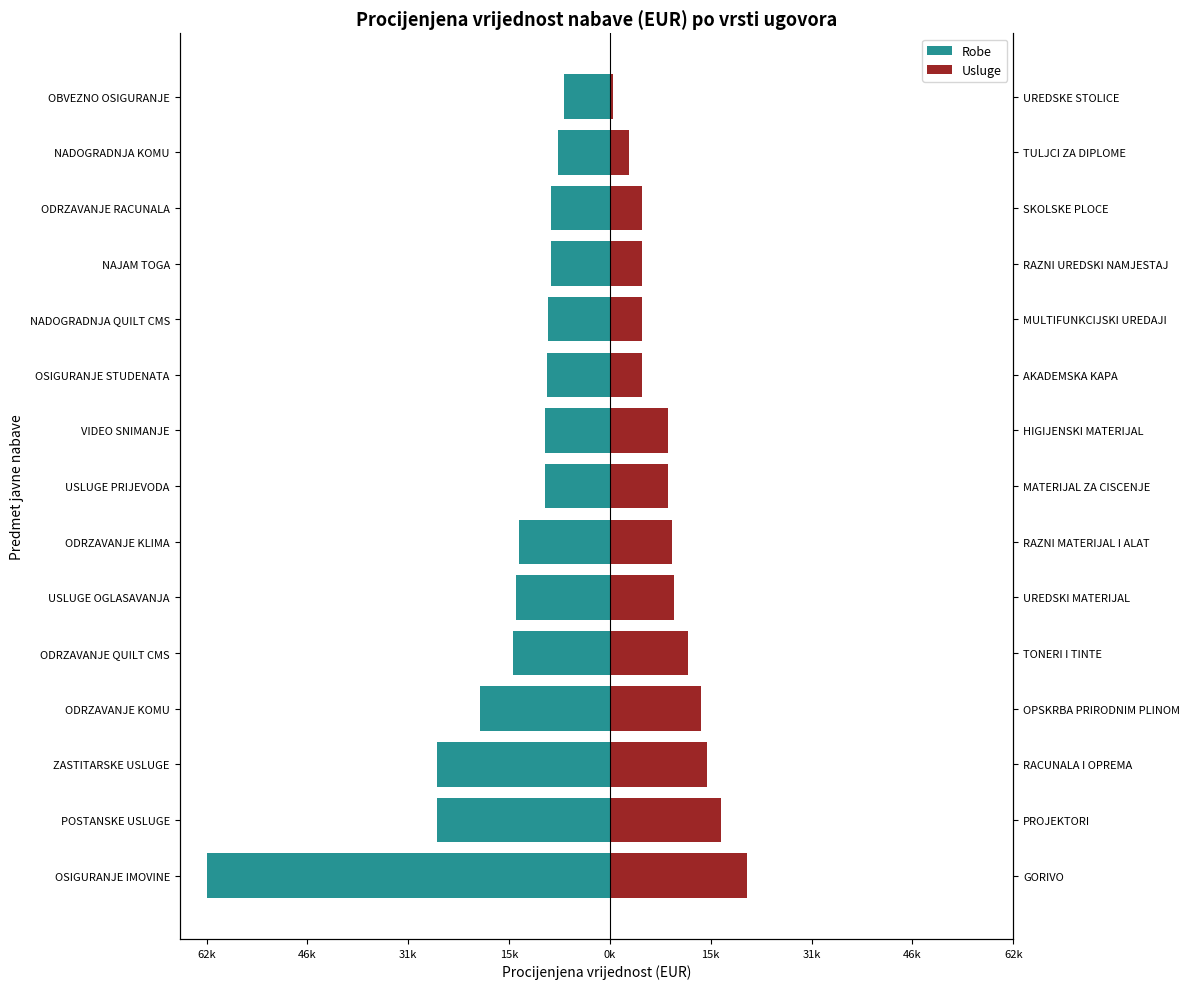

What is the difference between the second highest and second lowest values in the Robe series?

18500